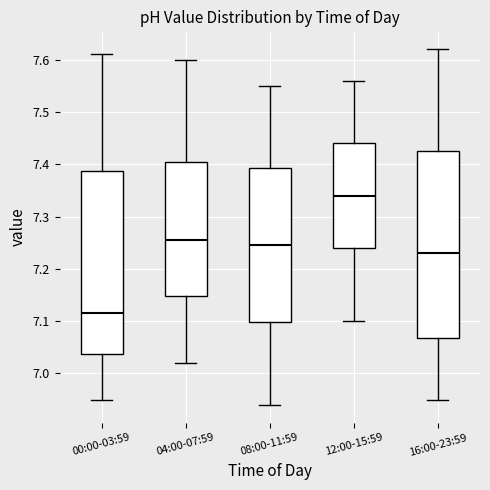

Which box has the lowest median line?

00:00-03:59